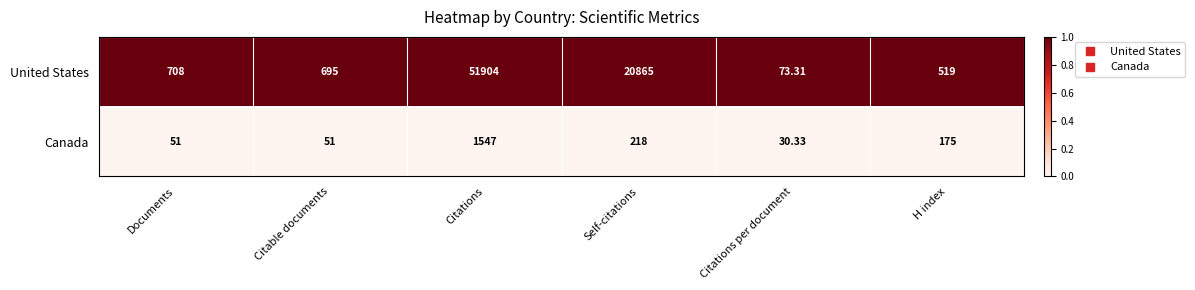

At which label is United States closest to 25988?

Self-citations